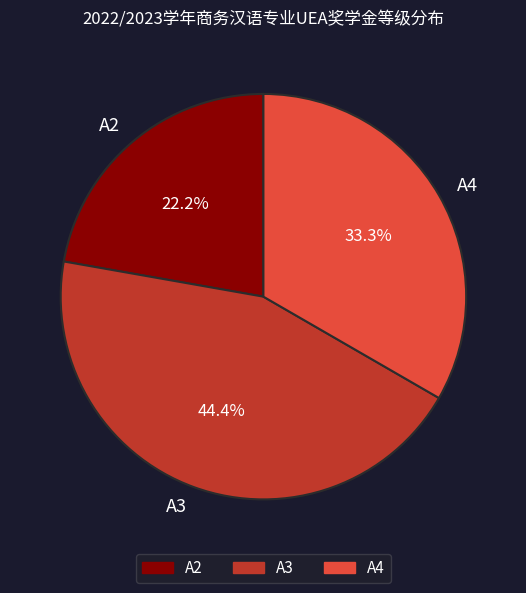

Does A2 represent more than half of the total?

No